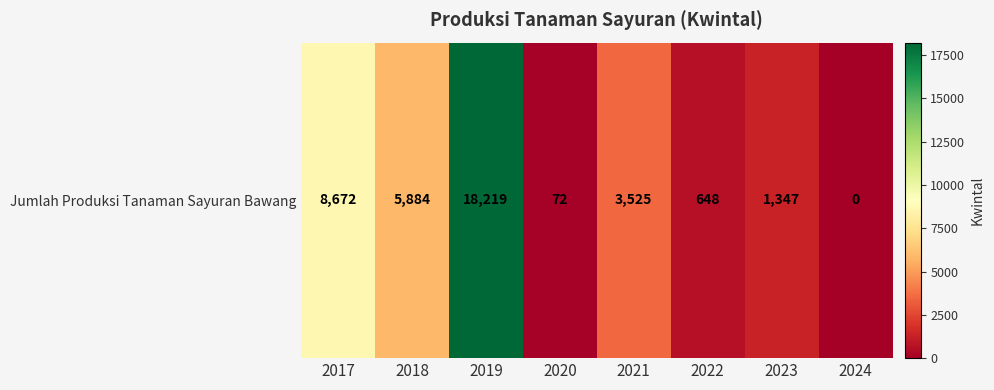

How many positive values are there?

7